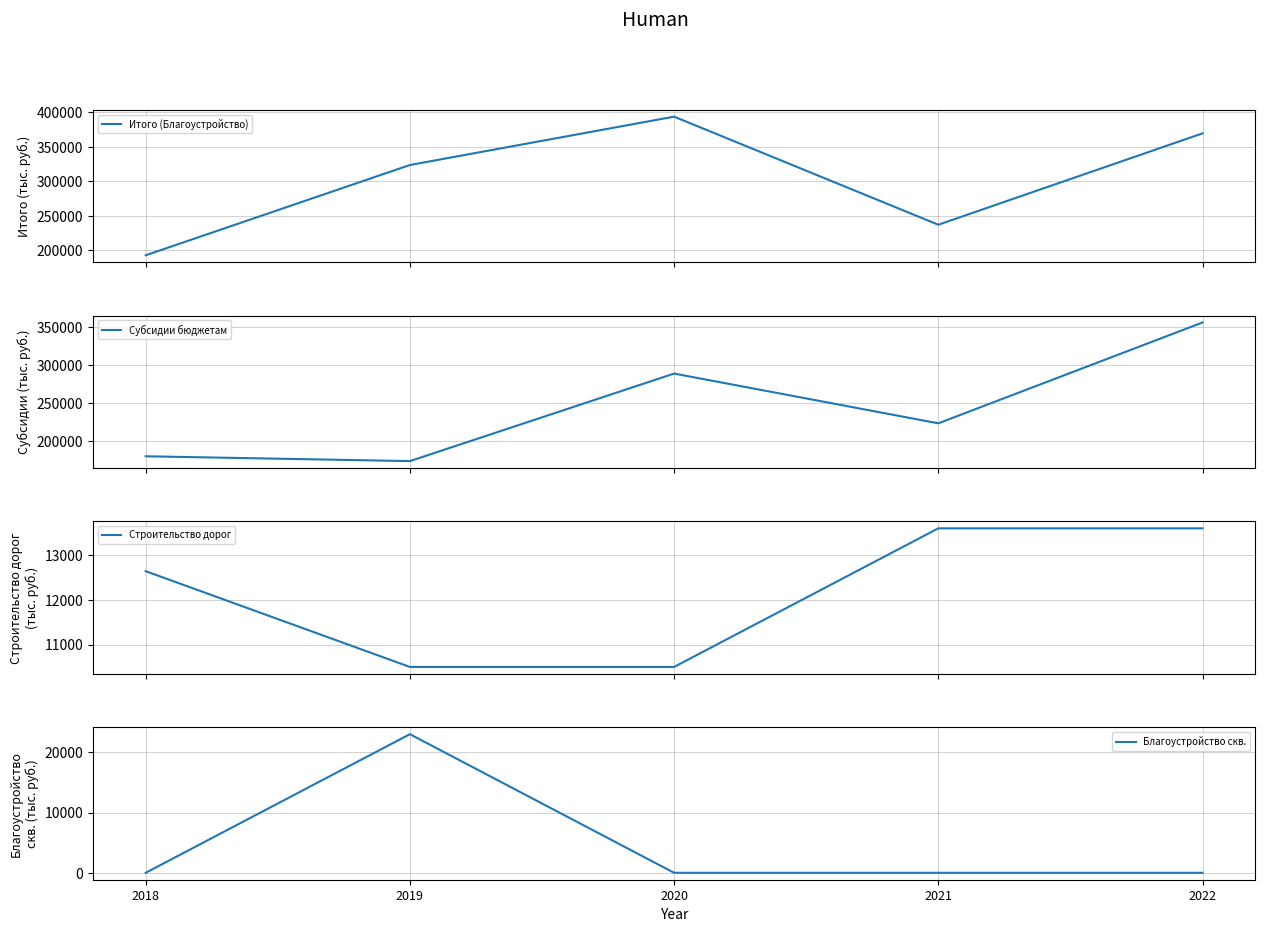

True or false: Субсидии бюджетам has a value of 204247.8 at 2022.

False